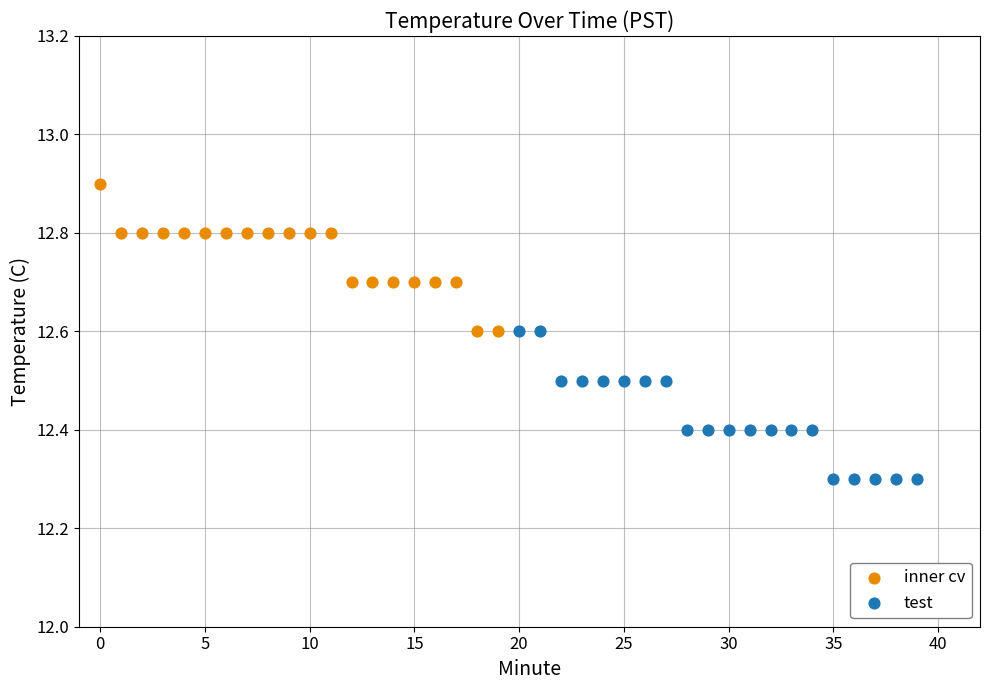

Which series reaches the minimum Y coordinate?

test